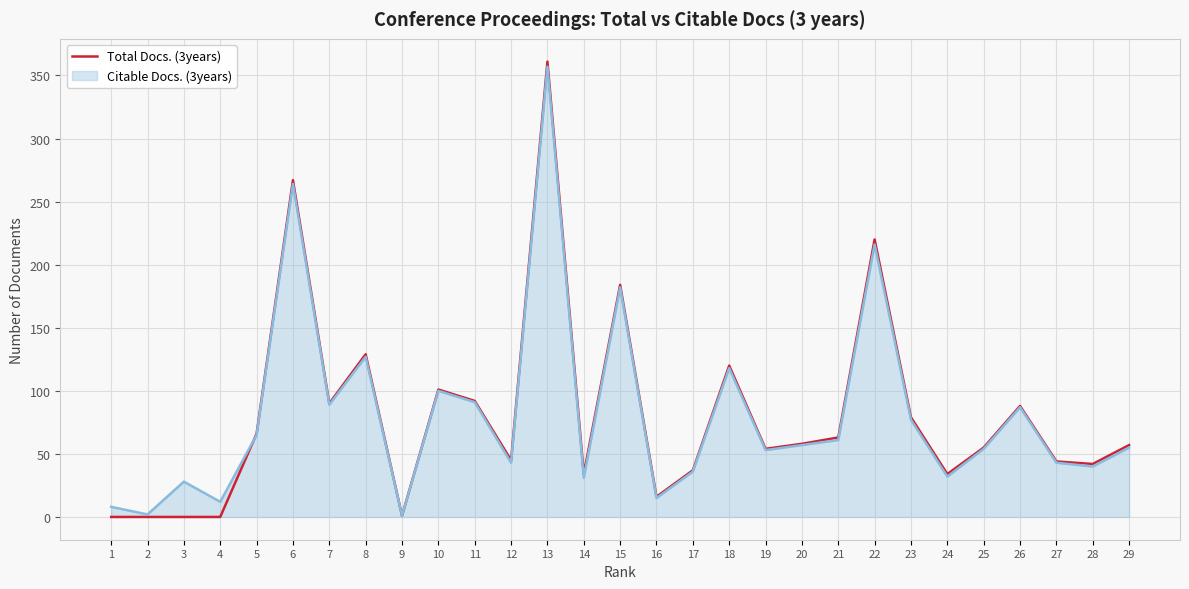

At which category is the sum across all series the highest?

13